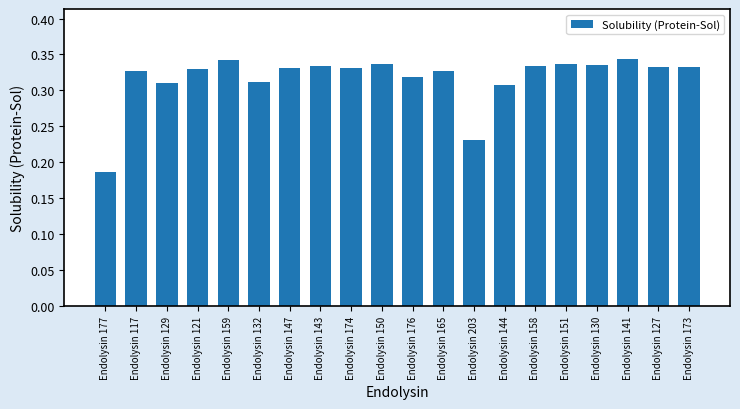

Which category has the lowest value across all series?

Endolysin 177